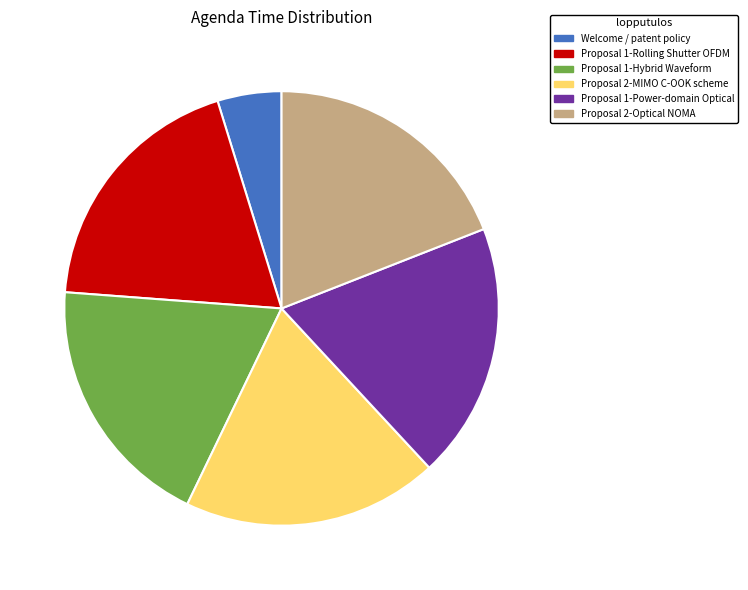

Does Proposal 2-Optical NOMA represent more than half of the total?

No